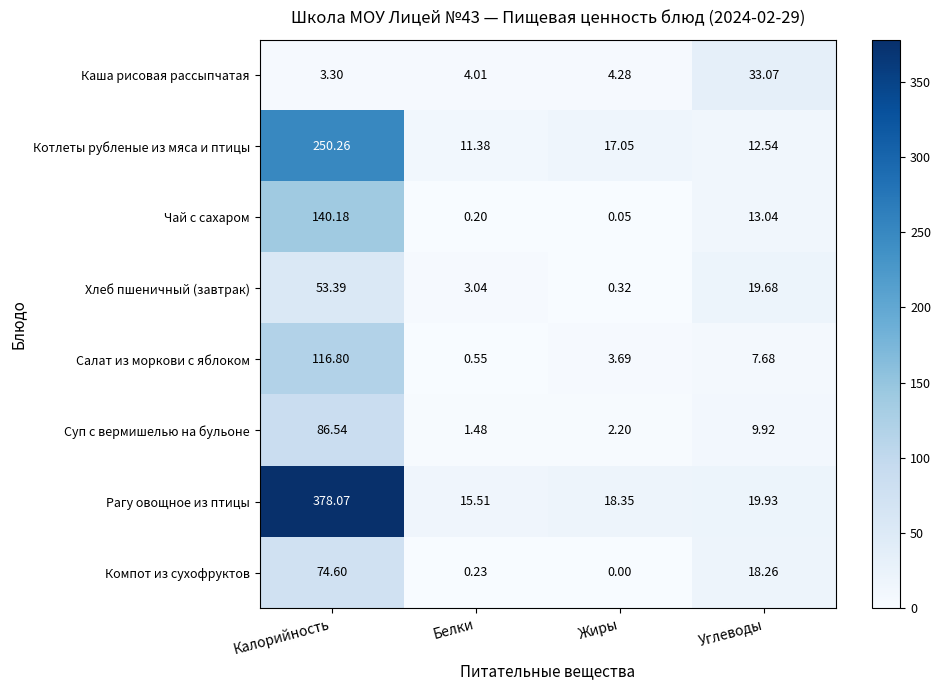

Rank the series at Жиры from lowest to highest value.

Компот из сухофруктов, Чай с сахаром, Хлеб пшеничный (завтрак), Суп с вермишелью на бульоне, Салат из моркови с яблоком, Каша рисовая рассыпчатая, Котлеты рубленые из мяса и птицы, Рагу овощное из птицы